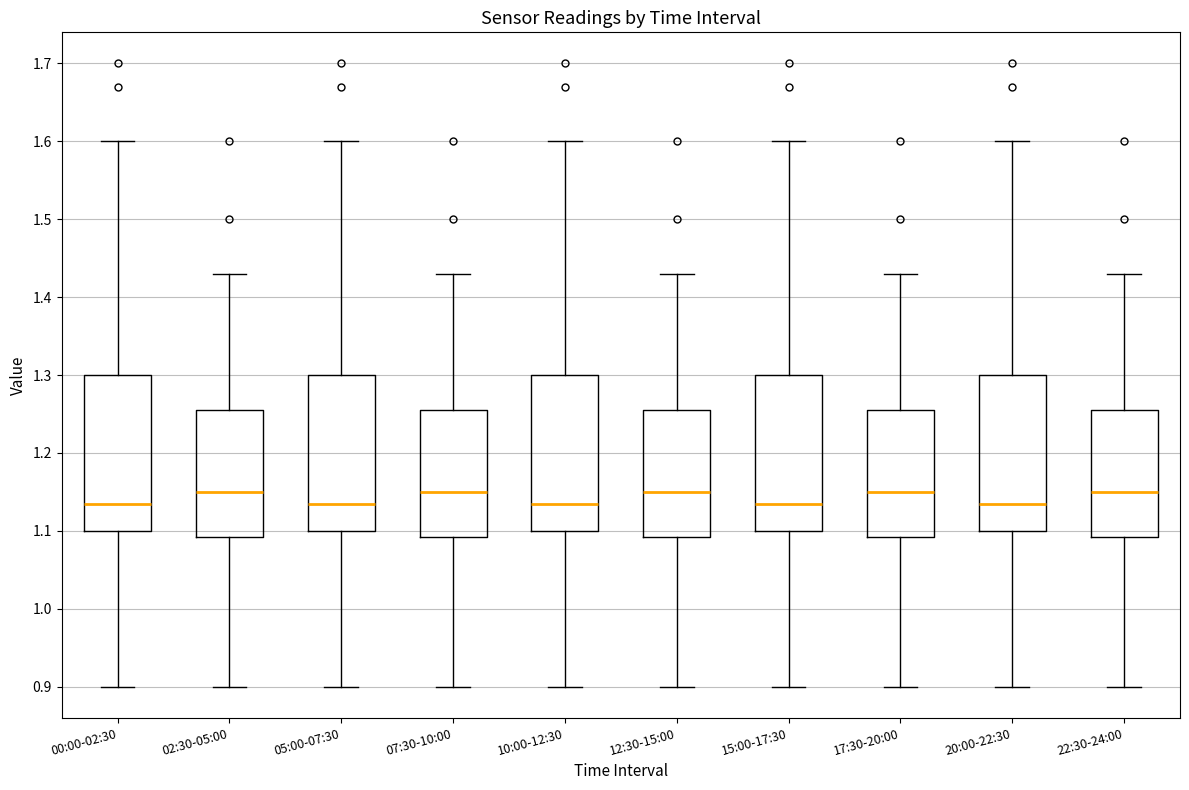

Where is the lower edge of the box for 20:00-22:30 on the y-axis? The values are not printed on the chart, so give them approximately, as read against the axis.

1.10